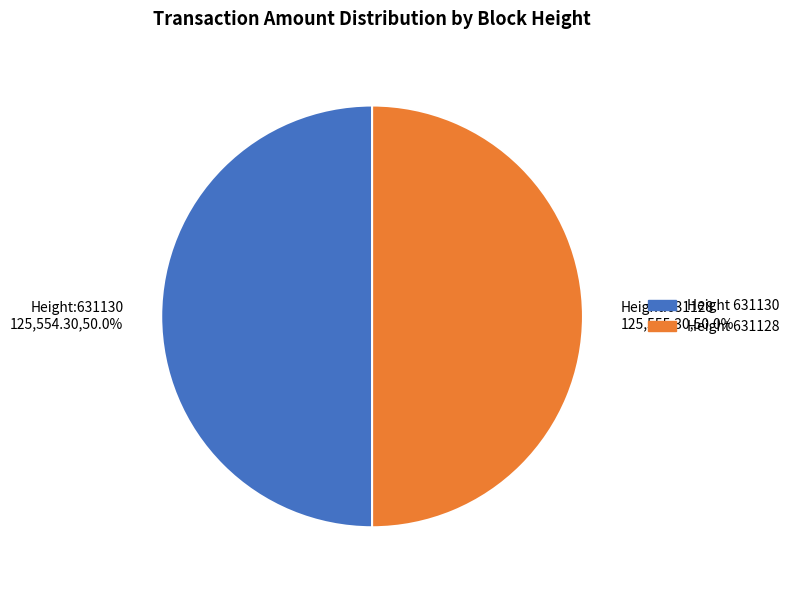

What percentage is NOT represented by Height:631128 125,555.30,50.0%?

50.0%